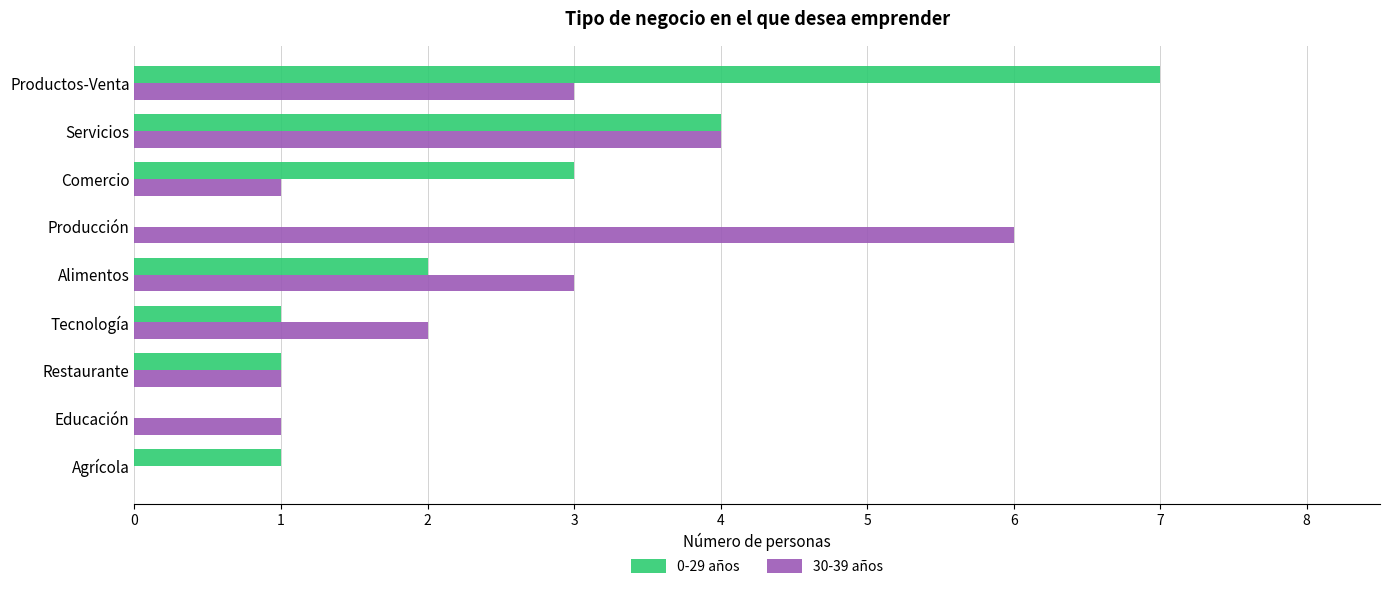

What are all the series names shown in the legend?

0-29 años, 30-39 años